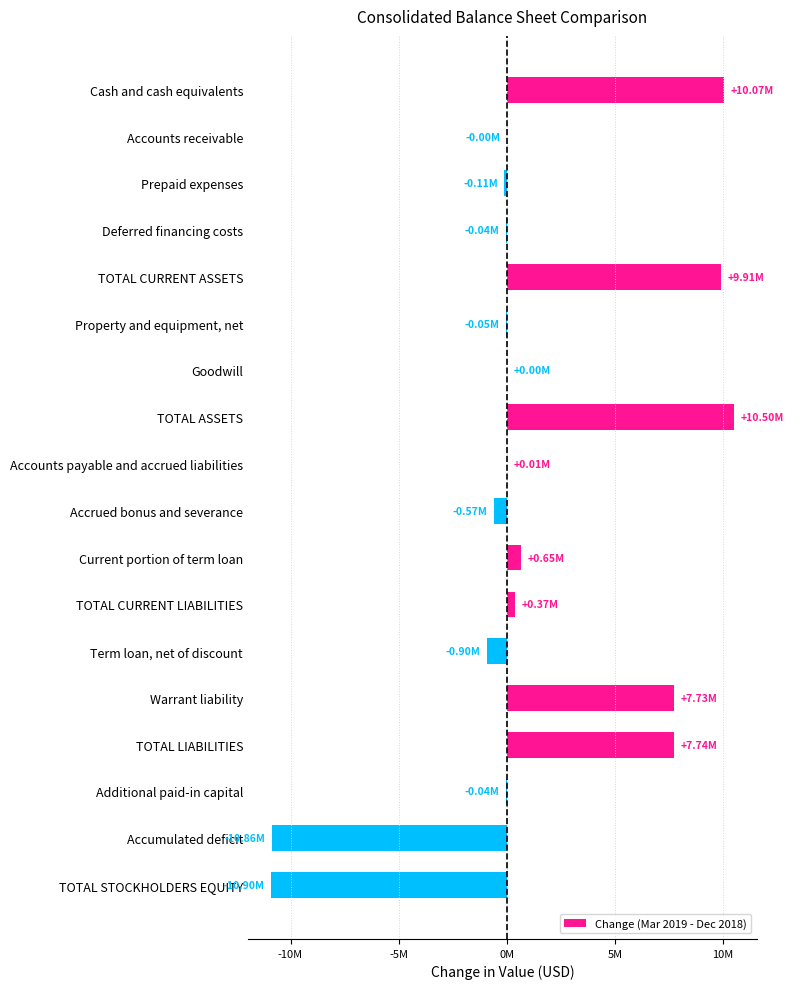

Are the bars horizontal?

Yes